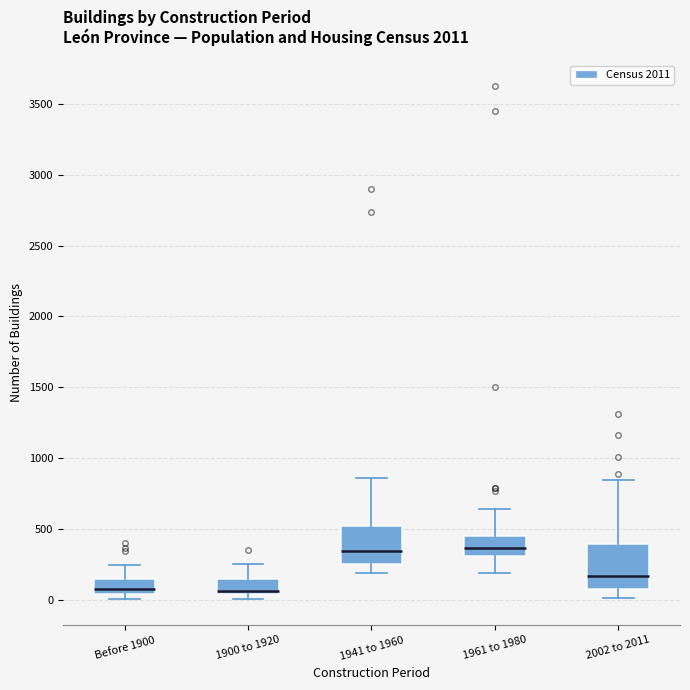

Which box is the tallest, from its lower edge to its upper edge?

2002 to 2011